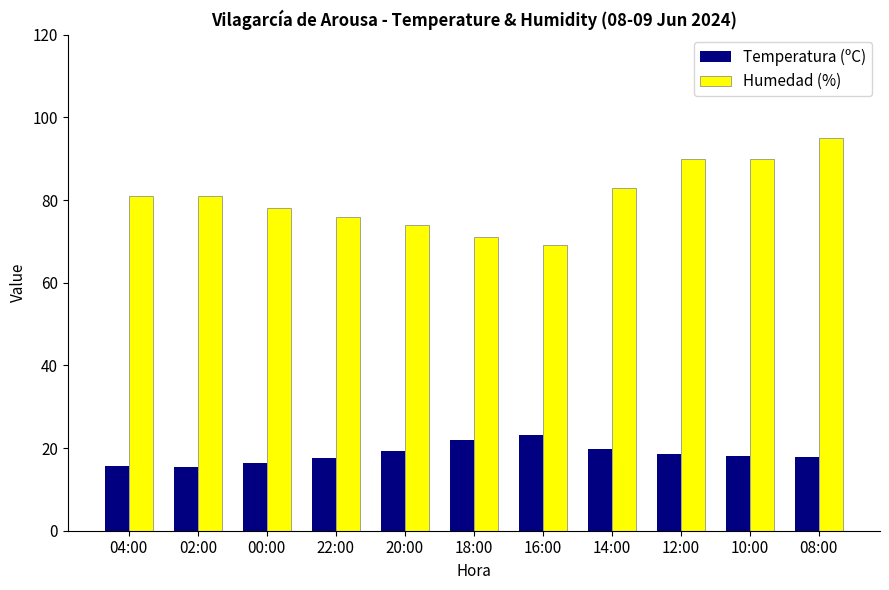

Where does the Temperatura (ºC) series first go above 18?

20:00